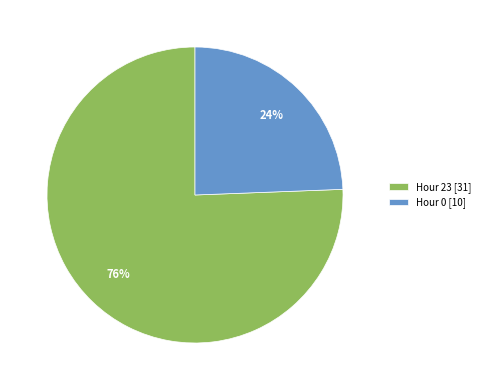

To the nearest percent, what percentage of the pie is Hour 23?

76%